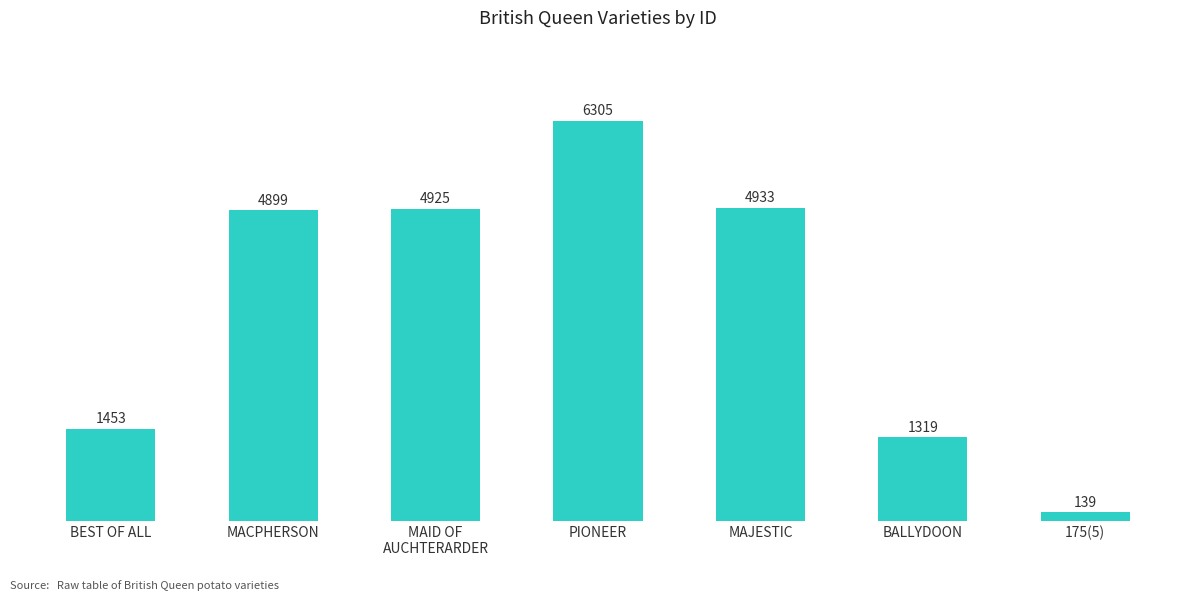

Approximately how many times larger is the value at BALLYDOON compared to MAID OF
AUCHTERARDER?

0.3